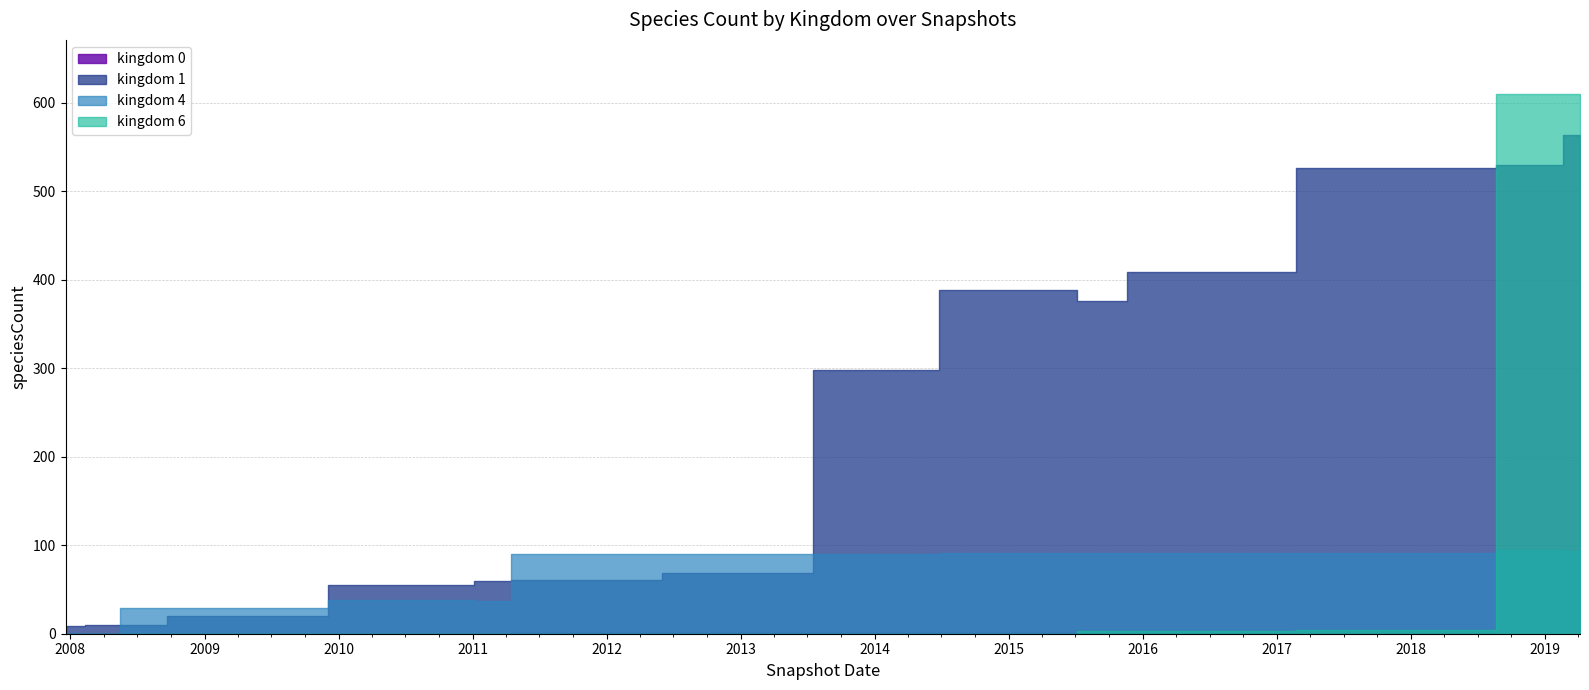

What is the average value of the kingdom_1 series?

226